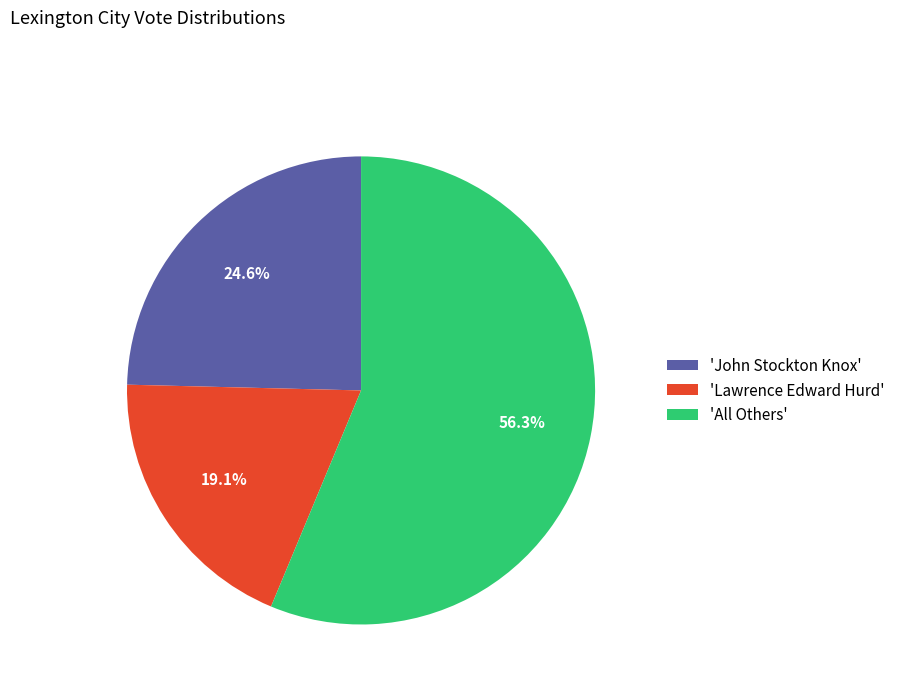

How many segments does this pie chart have?

3